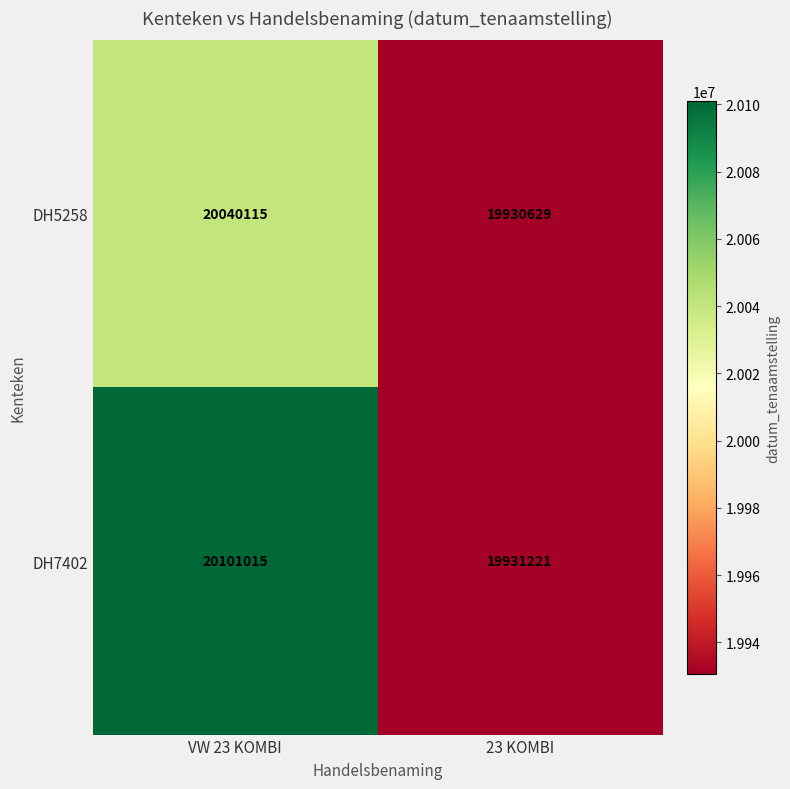

At which category is the sum across all series the highest?

VW 23 KOMBI